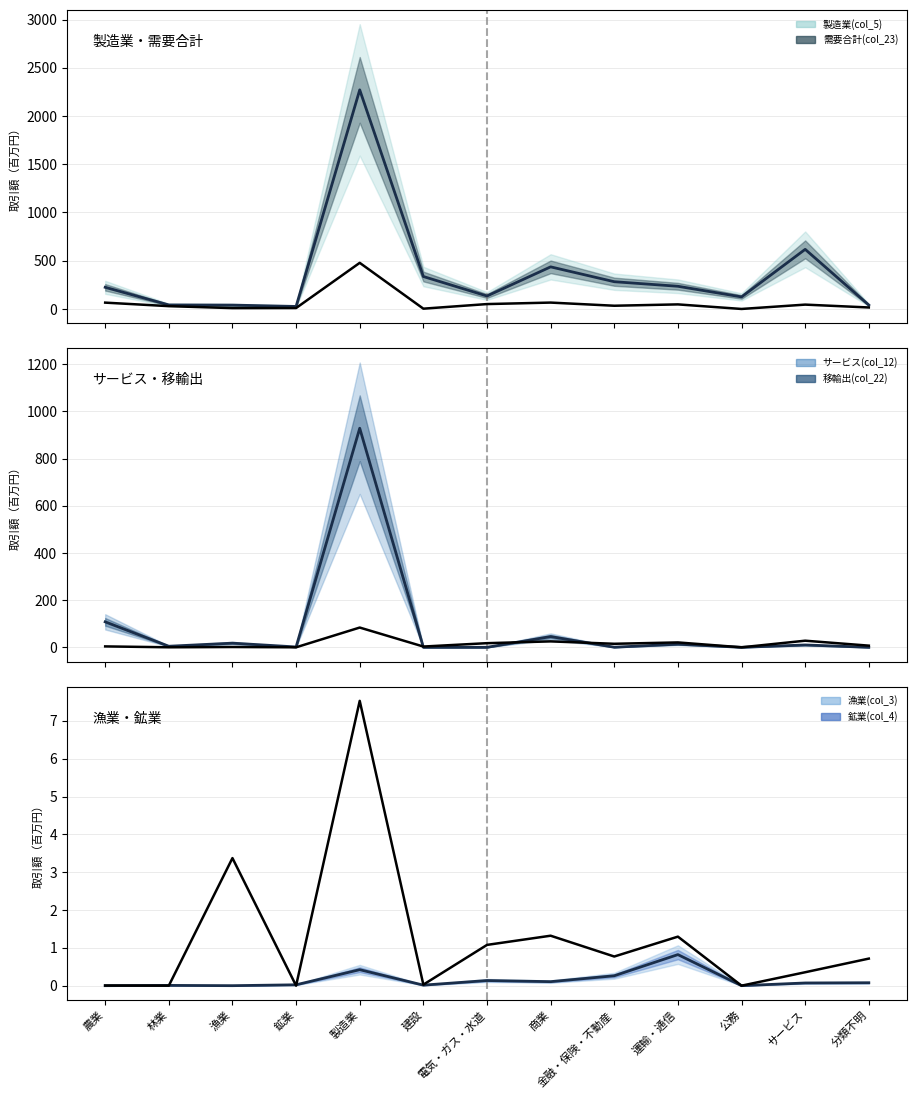

What is the average value of the 移輸出(col_22) series?

86.9